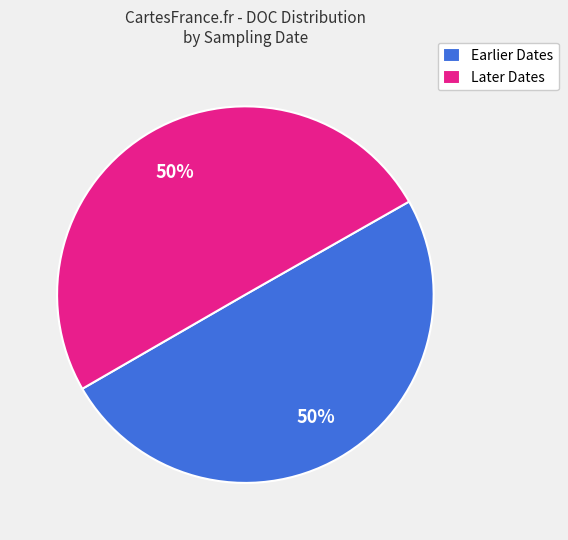

What is the ratio of the value at Earlier Dates to the value at Later Dates?

1.0